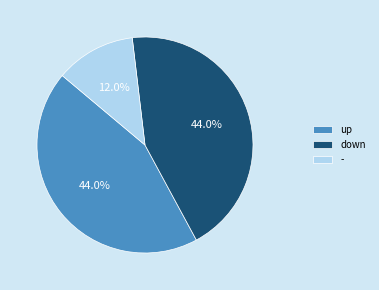

To the nearest percent, what portion does down represent?

44%